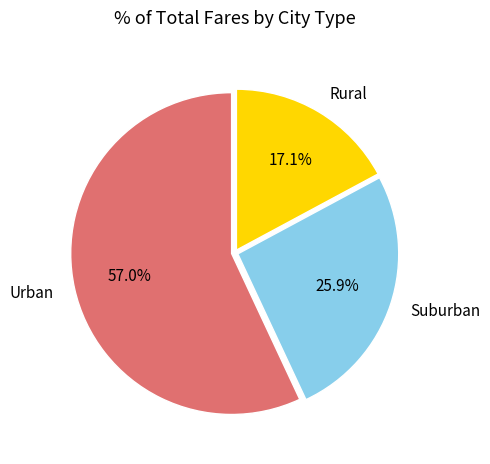

Is there any slice that represents more than half of the pie?

Yes